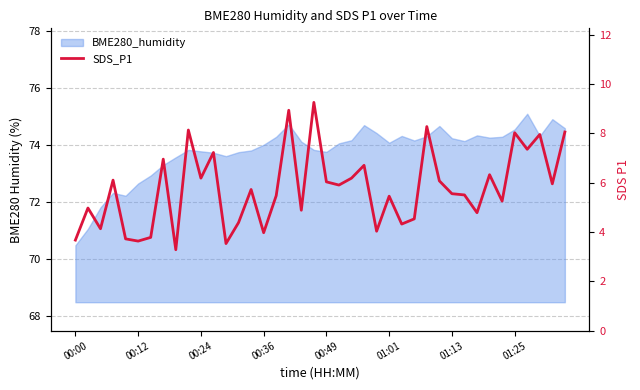

What is the difference between the second highest and second lowest values?

5.4